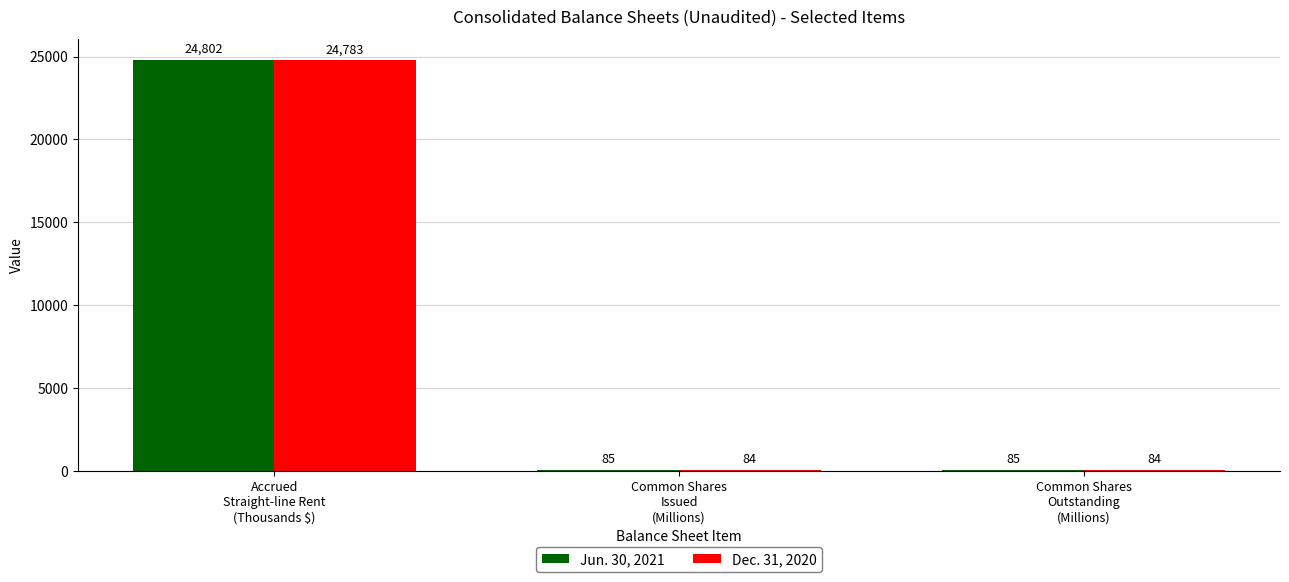

What is the highest value of the Jun. 30, 2021 series?

24802.0